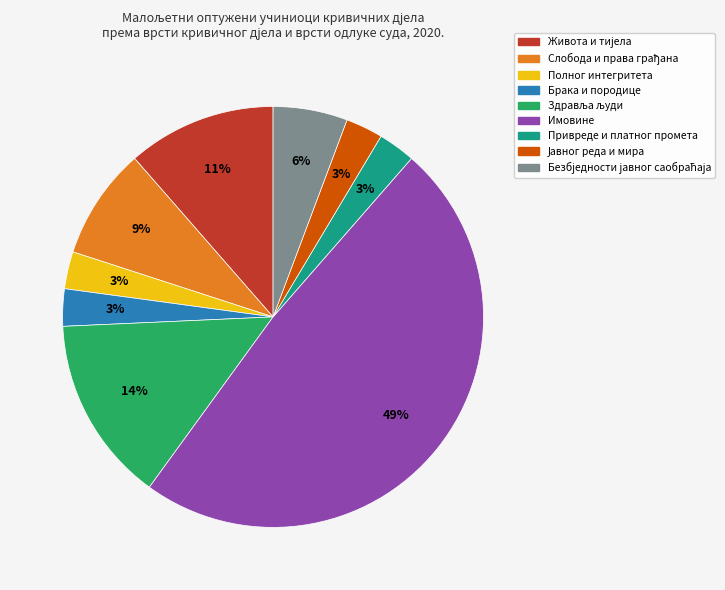

To the nearest percent, what is the difference between the largest and smallest slice percentages?

46%